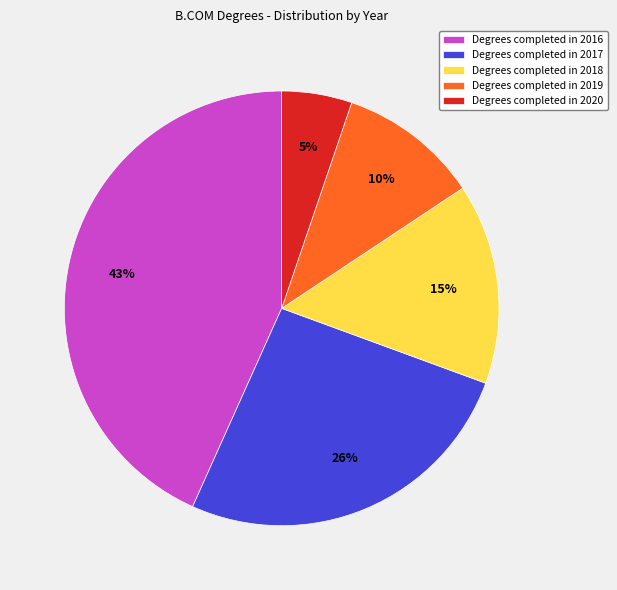

Which has a higher value, Degrees completed in 2019 or Degrees completed in 2020?

Degrees completed in 2019